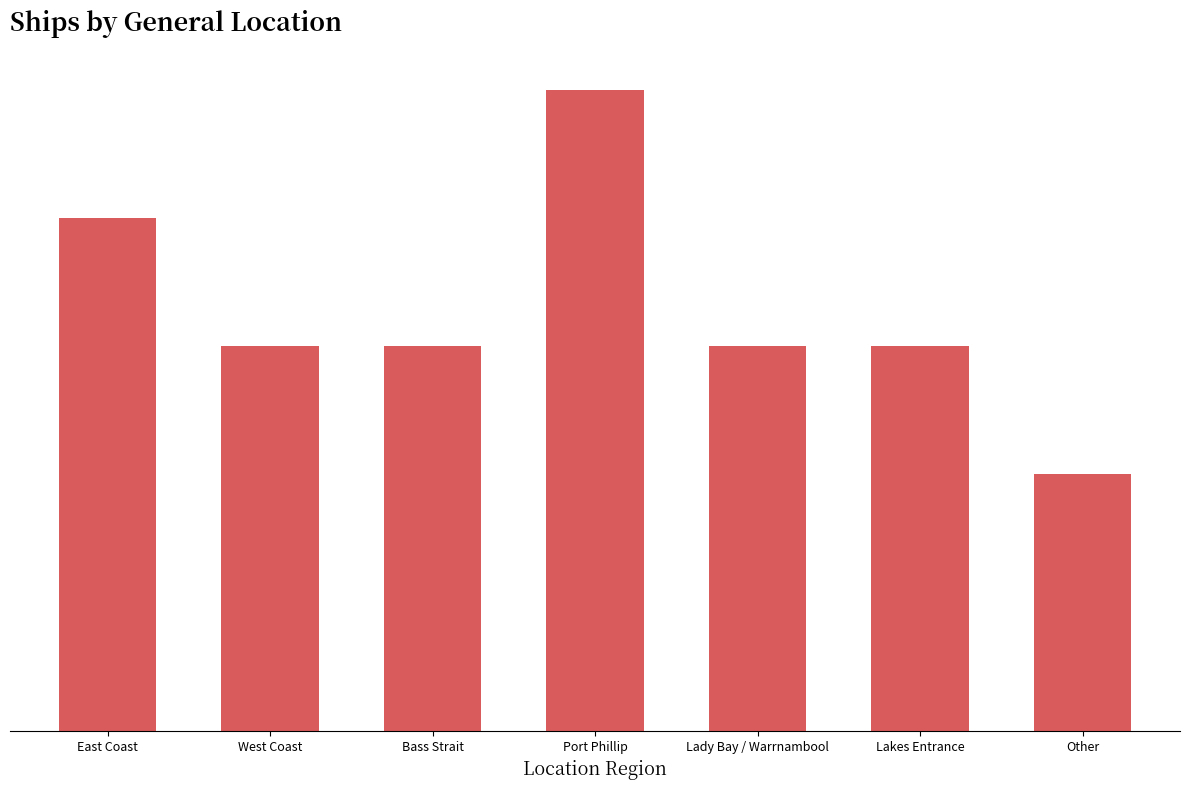

Which has a higher value, Lady Bay / Warrnambool or Other?

Lady Bay / Warrnambool